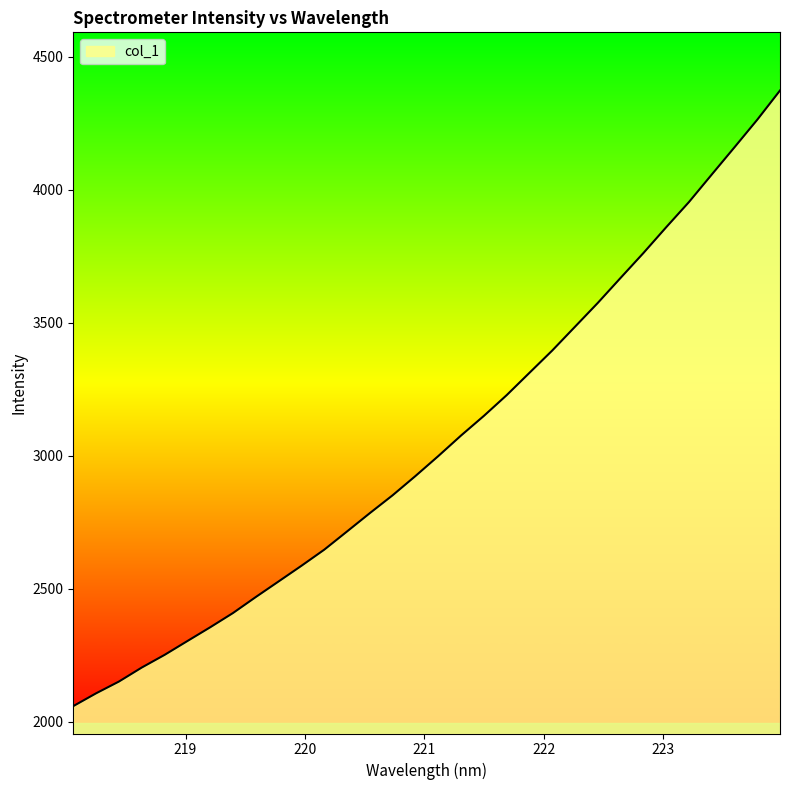

What is the difference between the second highest and second lowest values?

2155.9